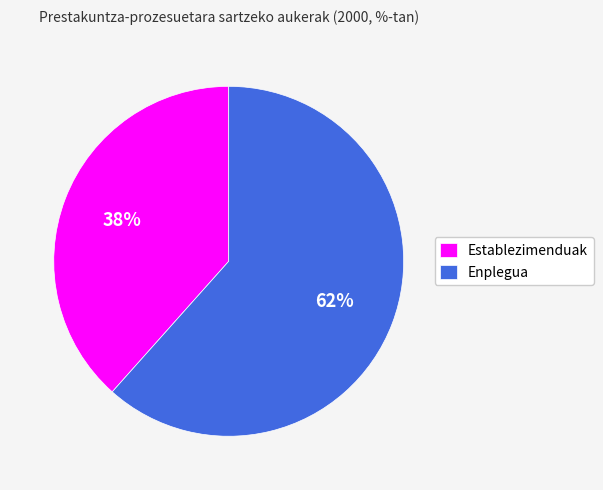

How many segments does this pie chart have?

2